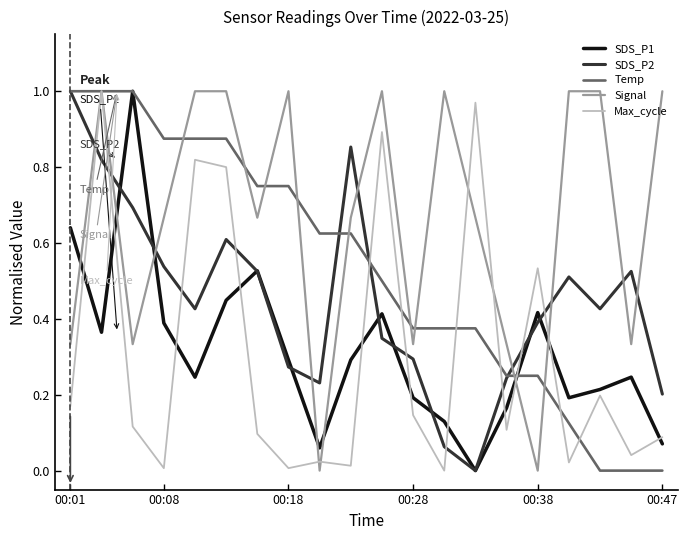

Which series ends up on top after the final intersection of SDS_P1 and Signal?

Signal